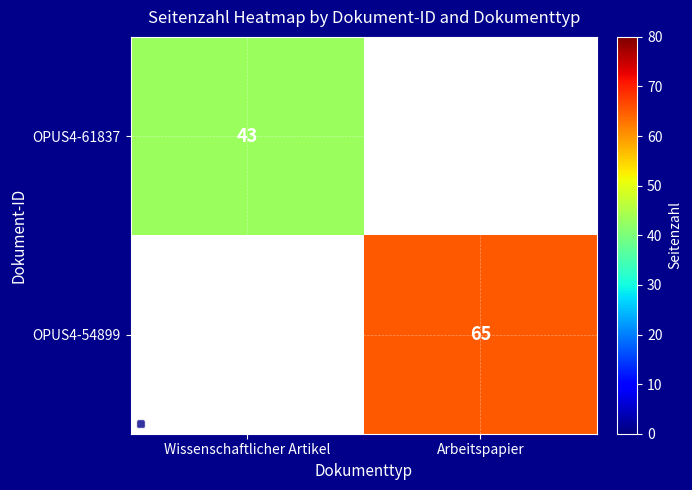

Is it true that OPUS4-61837 equals 43 at Wissenschaftlicher Artikel?

True